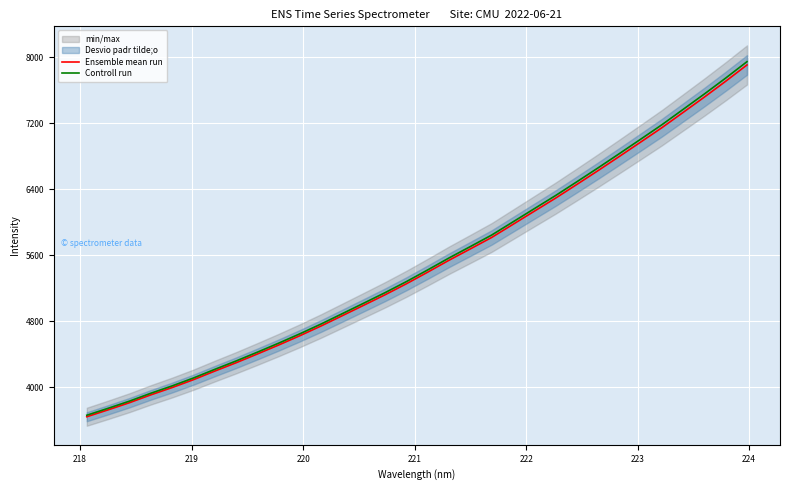

What is the lowest value of the Ensemble mean run series?

3645.6